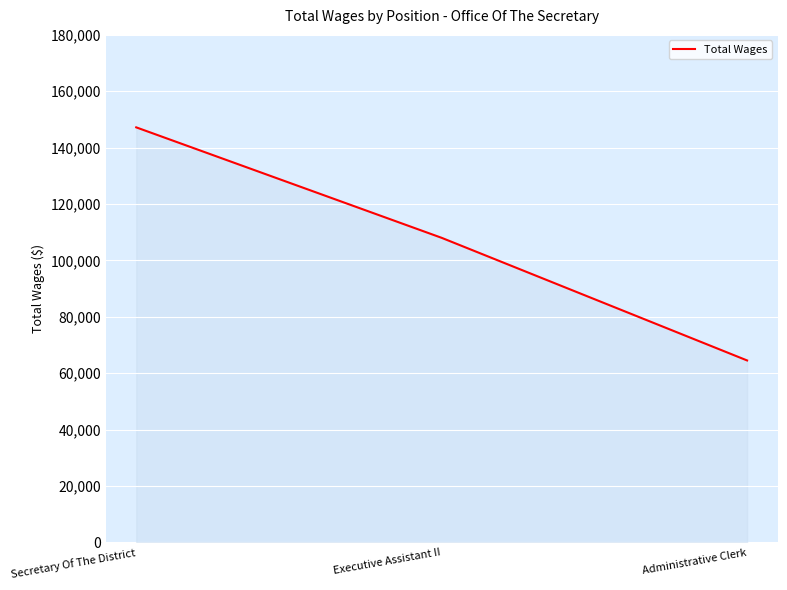

Reading left to right, what are all the values shown in this chart?

Secretary Of The District=147210	Executive Assistant II=108033	Administrative Clerk=64553